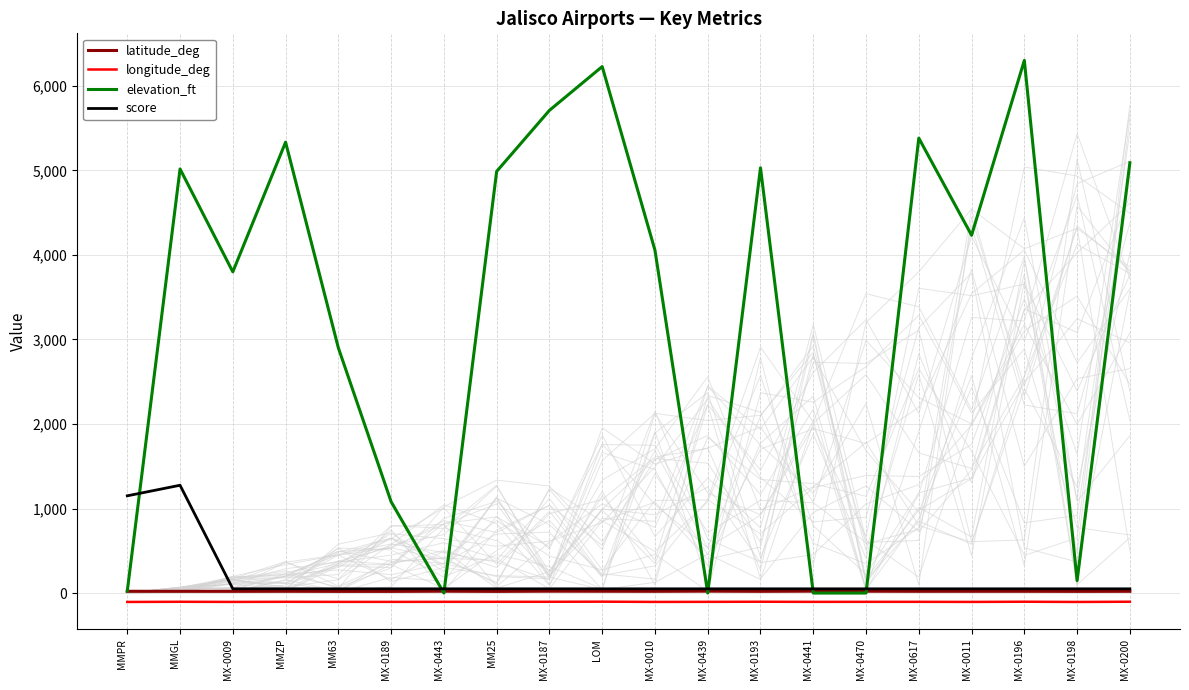

What is the label of the 3rd point from the left?

MX-0009